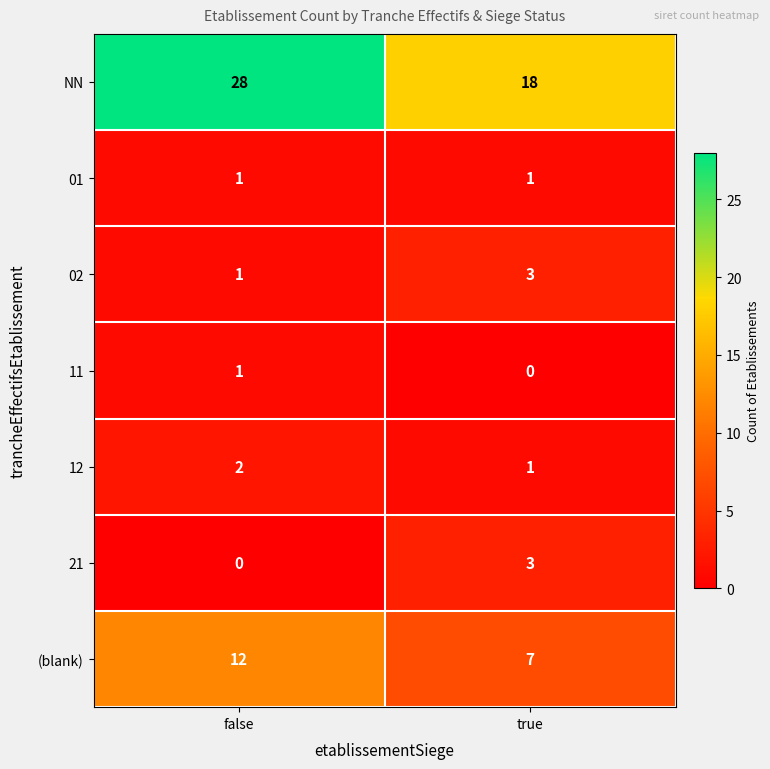

What is the highest value of the (blank) series?

12